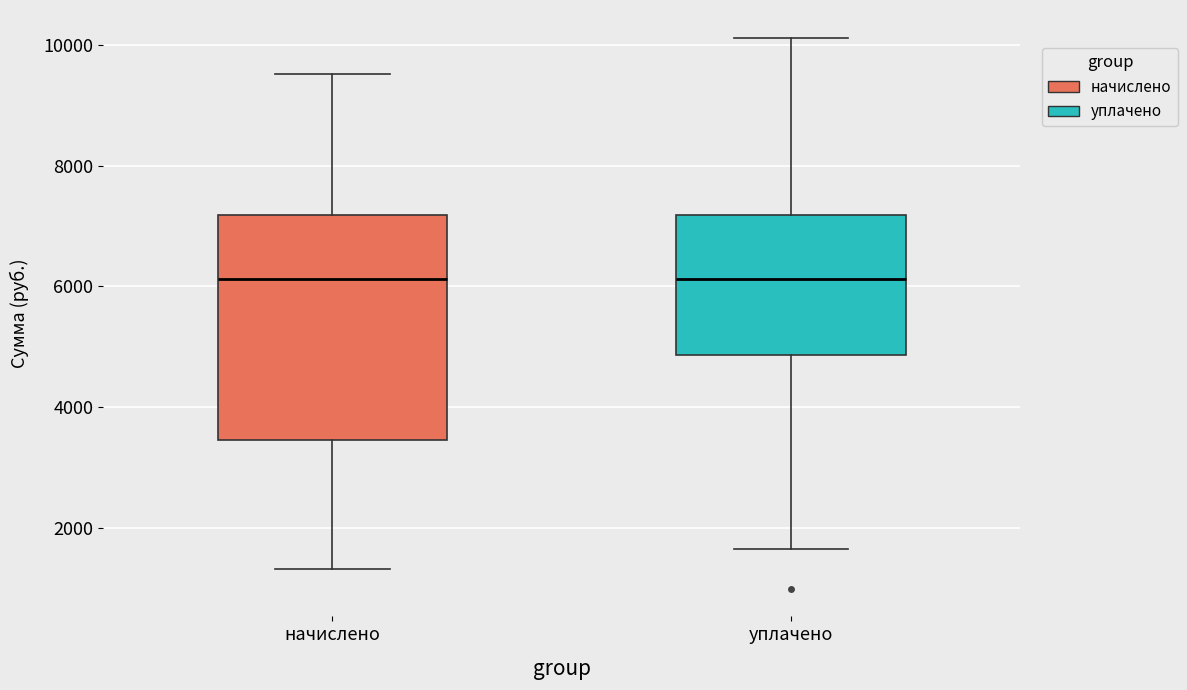

Reading left to right, read every box against the y-axis: the position of its median line, the range the box covers, and the ends of its whiskers. The values are not printed on the chart, so give them approximately, as read against the axis.

начислено: median 6200, box 3400 to 7200, whiskers 1400 to 9600
уплачено: median 6200, box 4800 to 7200, whiskers 1600 to 10200